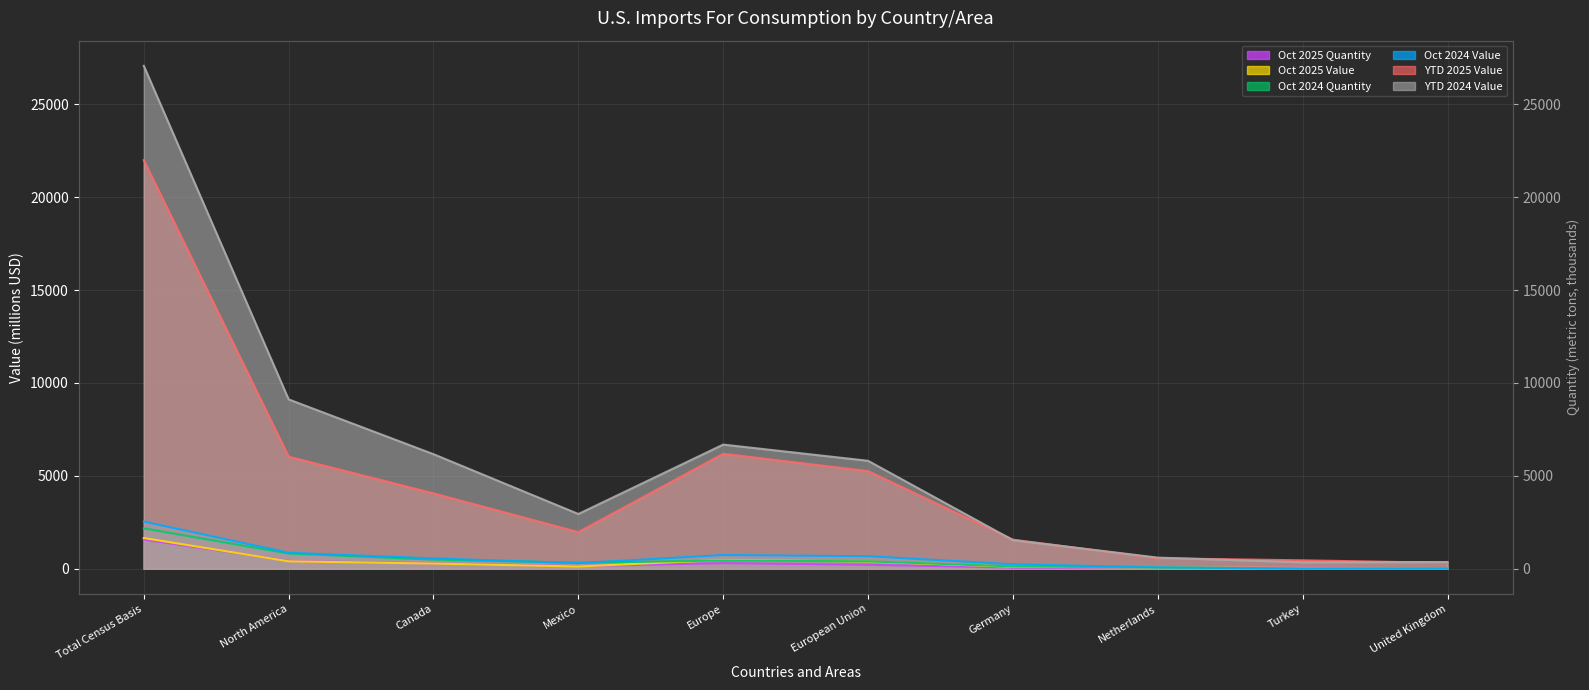

Where does the YTD 2025 Value series first go above 4060?

Total Census Basis